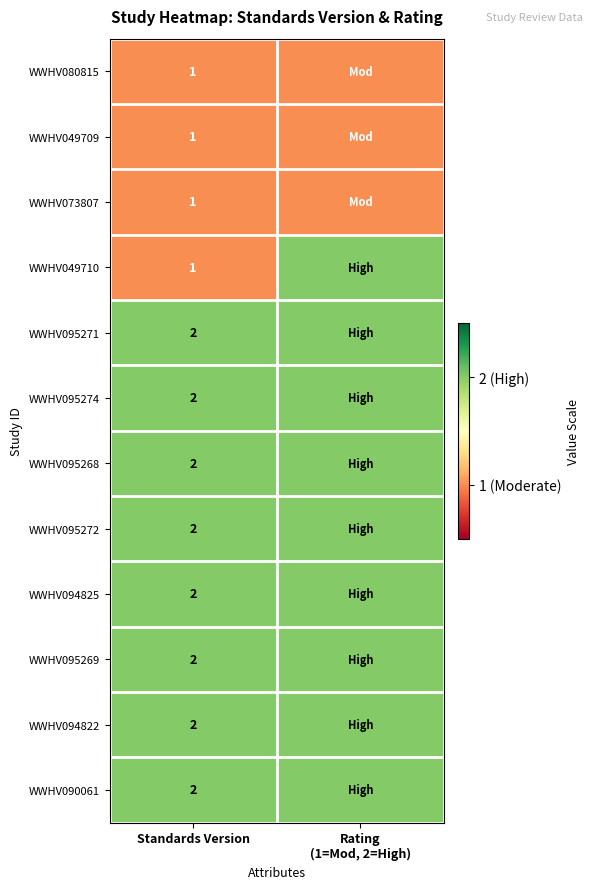

The WWHV095271 series shows 2 at Standards Version. True or false?

True